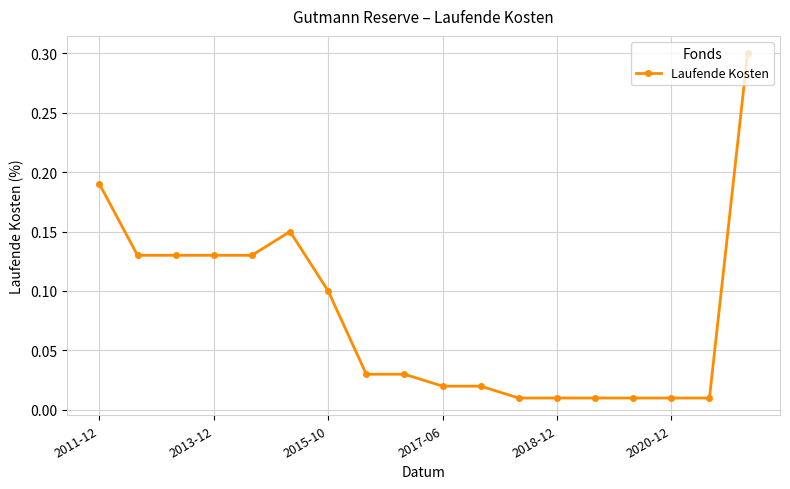

What is the sum of all values?

1.4